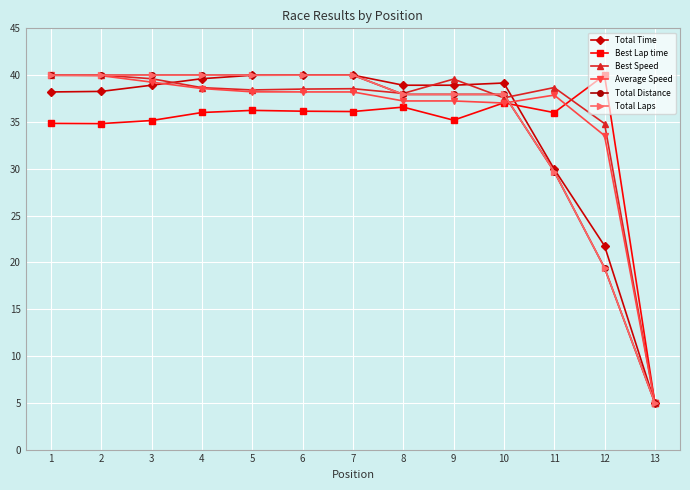

What is the approximate value of Total Distance at 7?

40.0